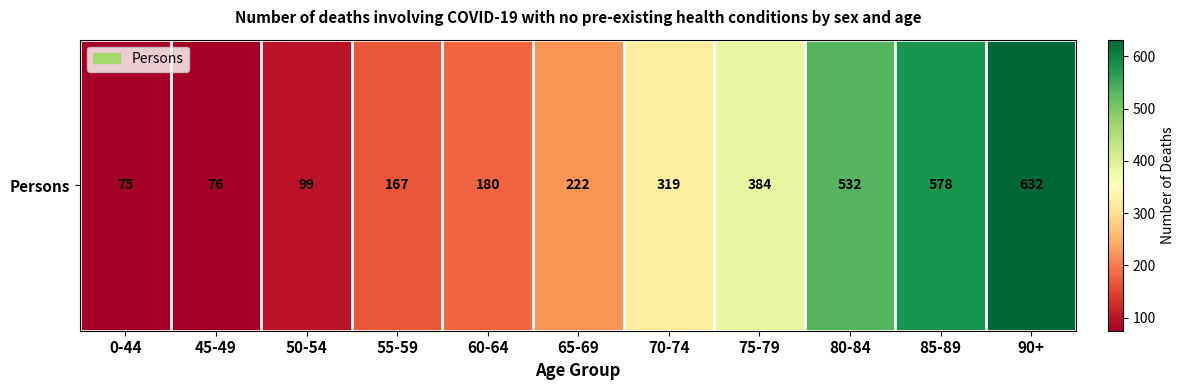

Rank the categories by value from highest to lowest.

90+, 85-89, 80-84, 75-79, 70-74, 65-69, 60-64, 55-59, 50-54, 45-49, 0-44